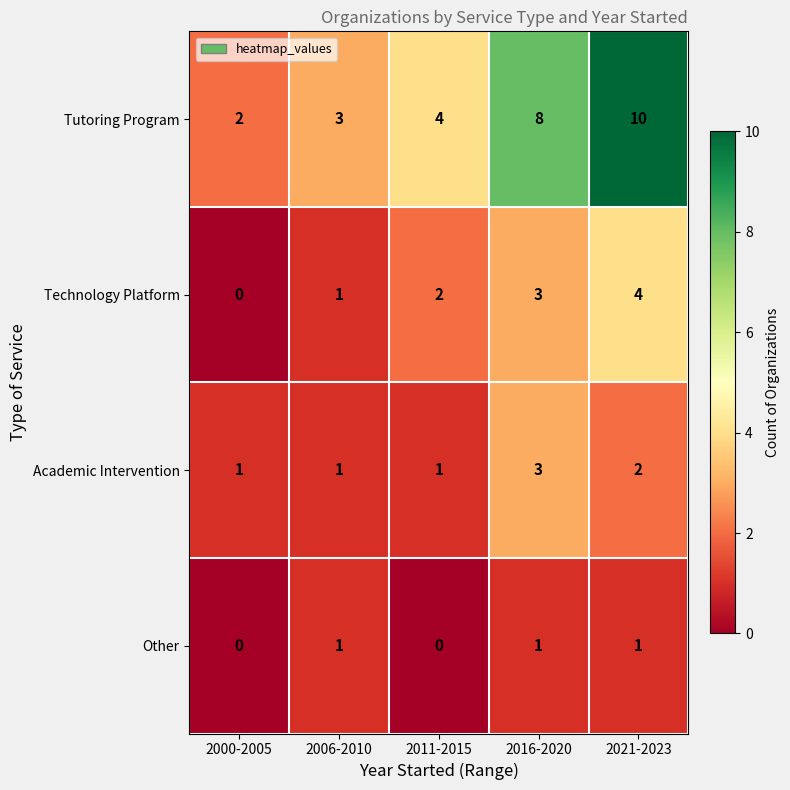

What is the spread (max minus min) of values at 2016-2020?

7